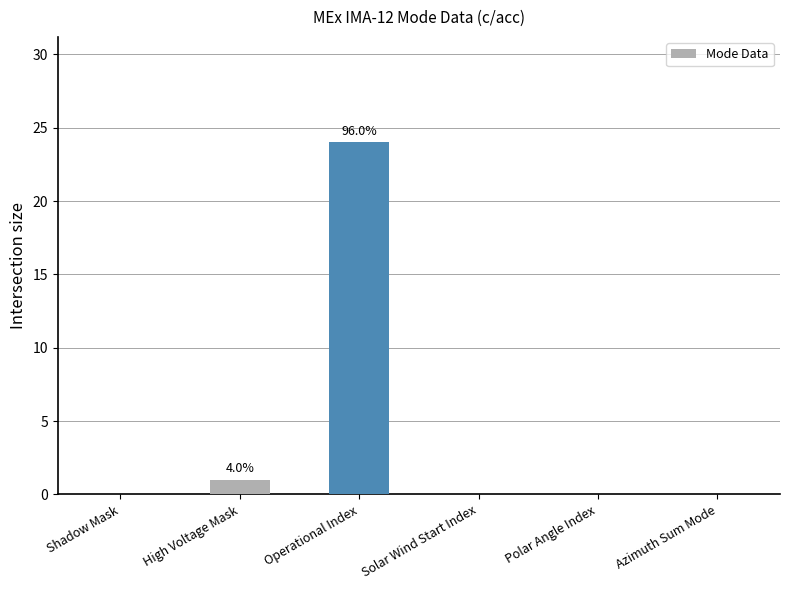

Which has a higher value, High Voltage Mask or Polar Angle Index?

High Voltage Mask